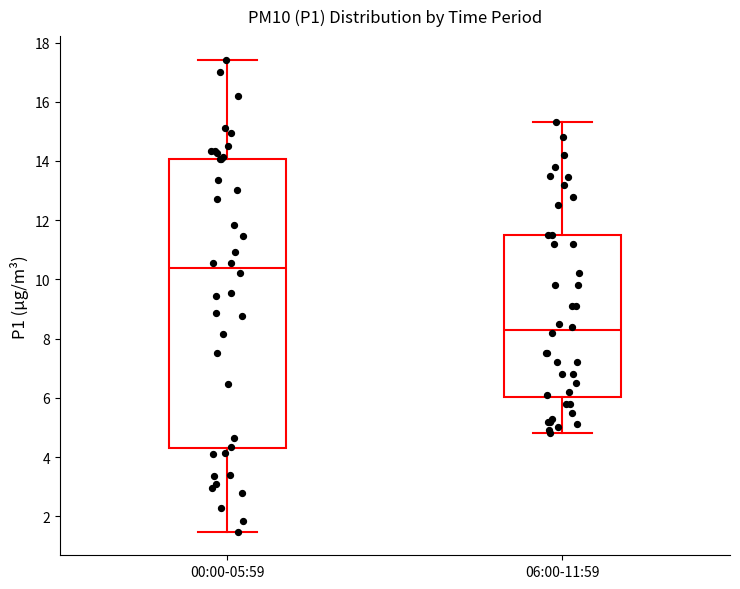

Where is the upper edge of the box for 06:00-11:59 on the y-axis? The values are not printed on the chart, so give them approximately, as read against the axis.

11.6